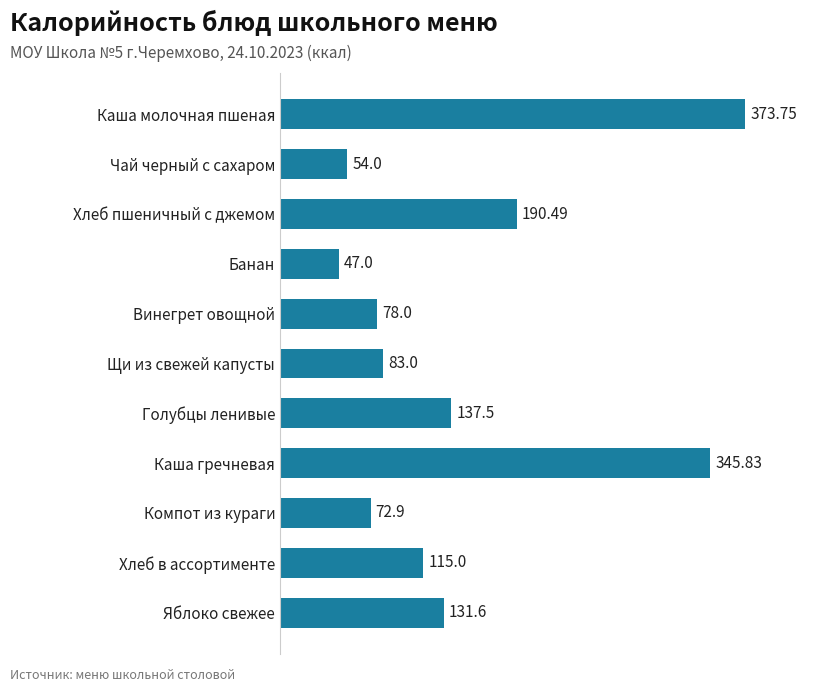

How many bars are there in total?

11